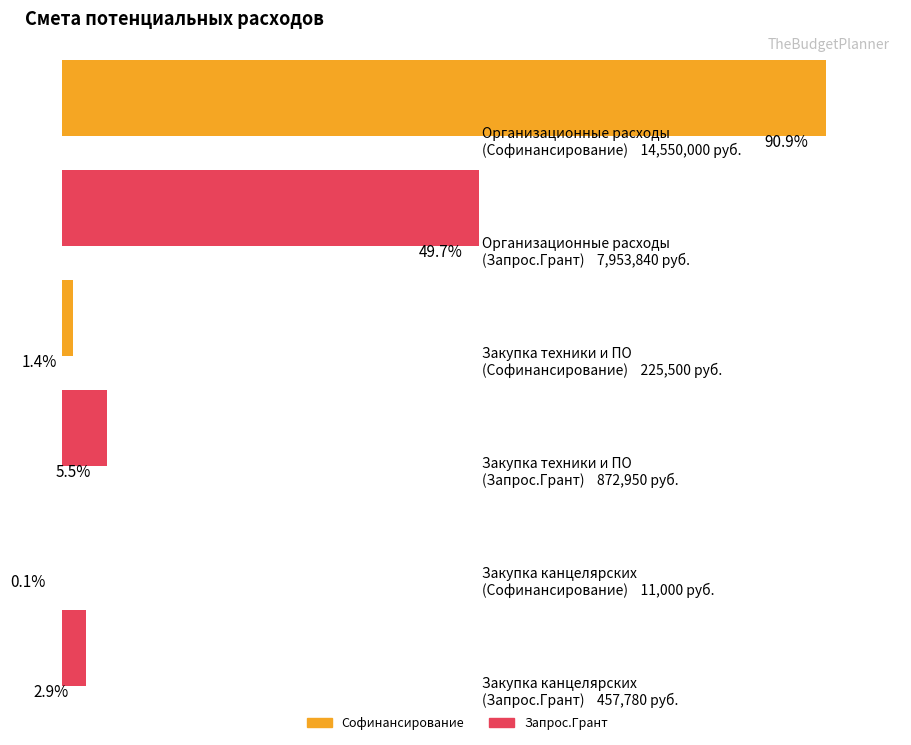

What is the sum of all Софинансирование values?

14786500